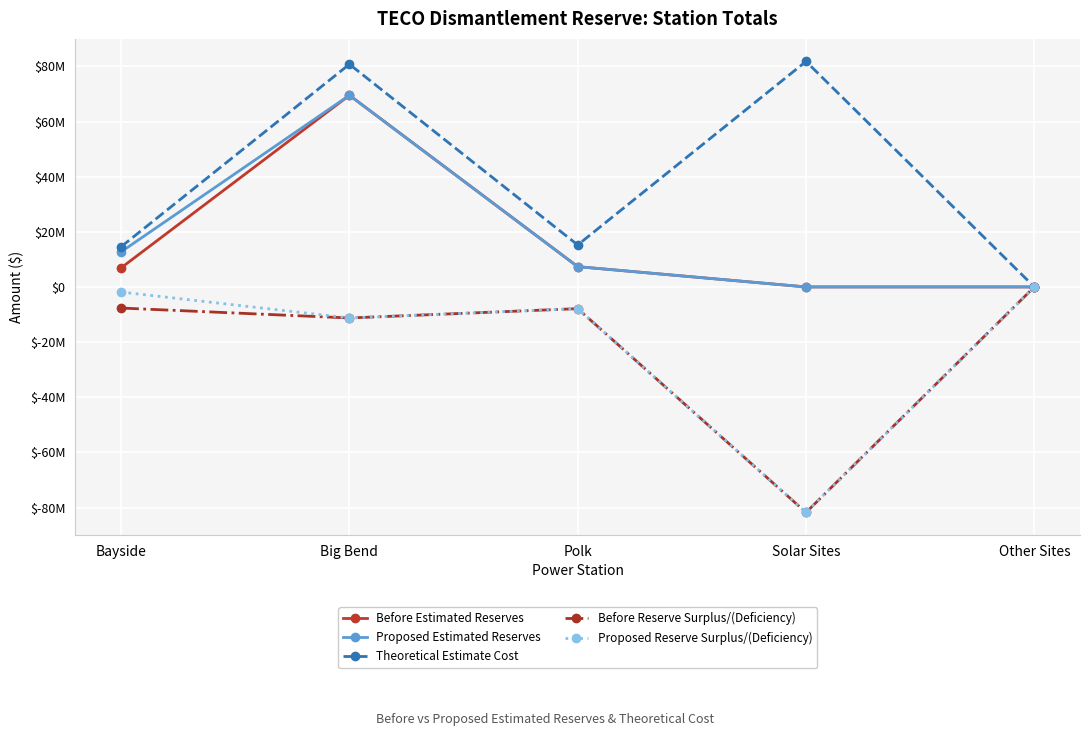

What is the average value of the Before Estimated Reserves series?

16758211